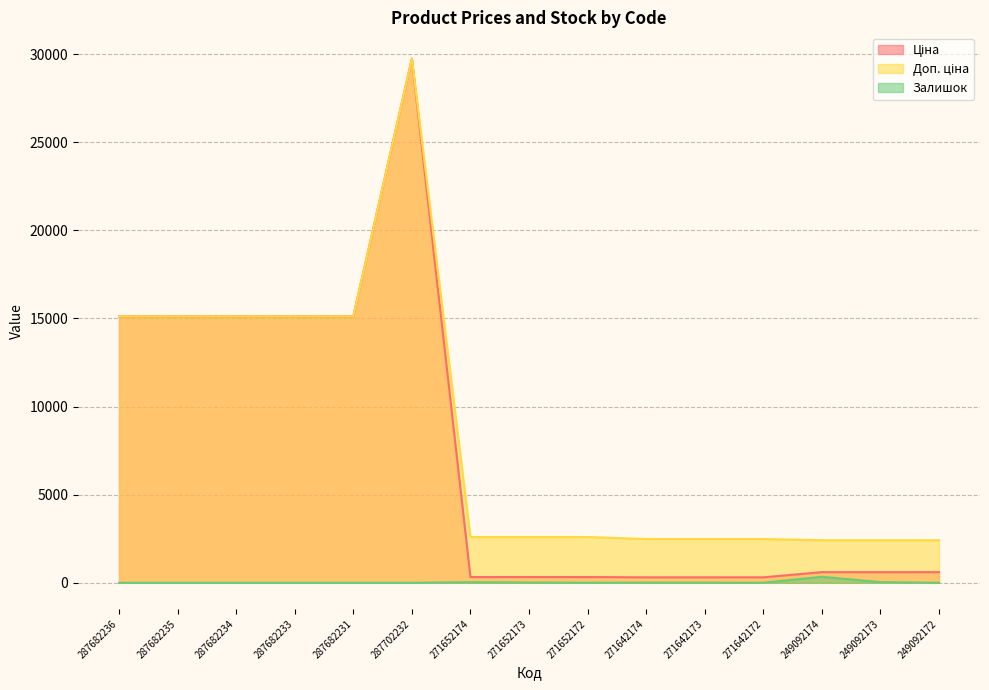

List the labels in order of Ціна value, largest first.

287702232, 287682236, 287682235, 287682234, 287682233, 287682231, 249092174, 249092173, 249092172, 271652174, 271652173, 271652172, 271642174, 271642173, 271642172